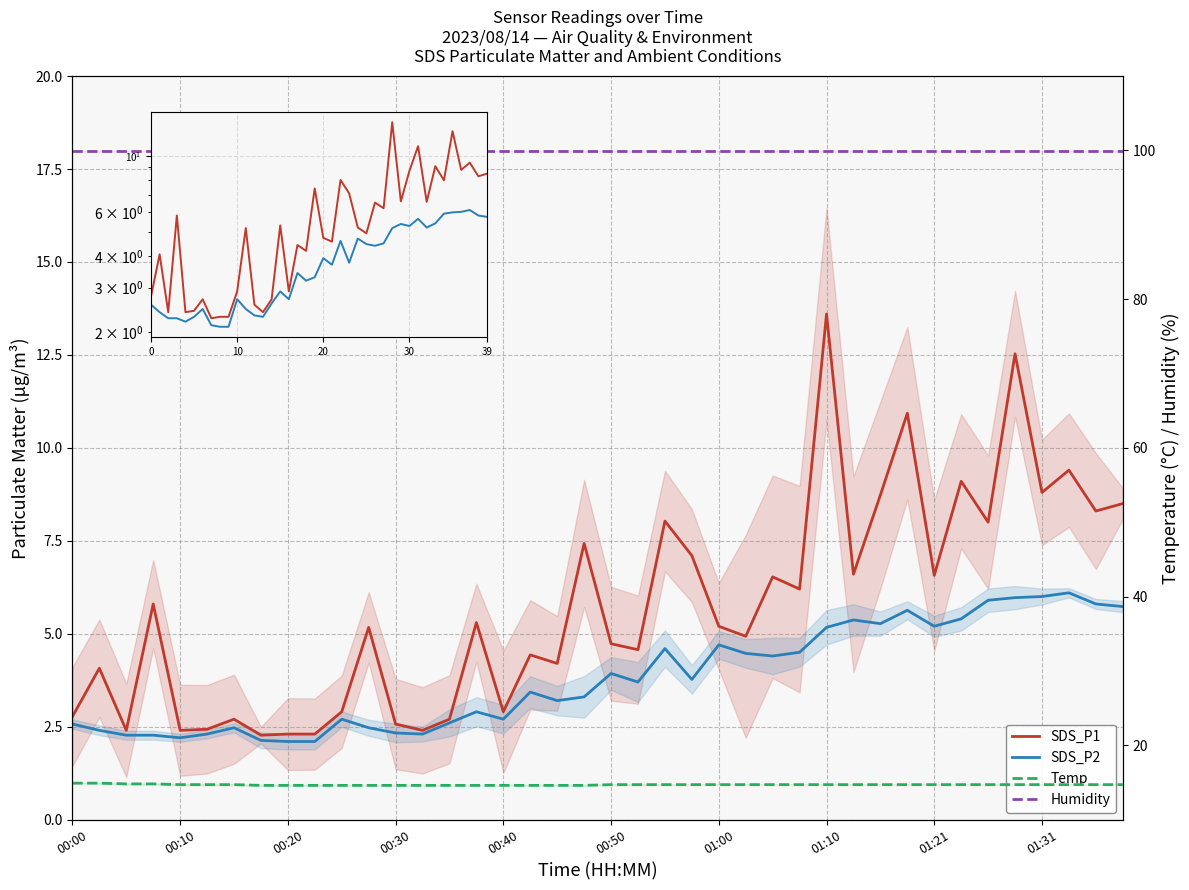

Count the number of data series in this chart.

4